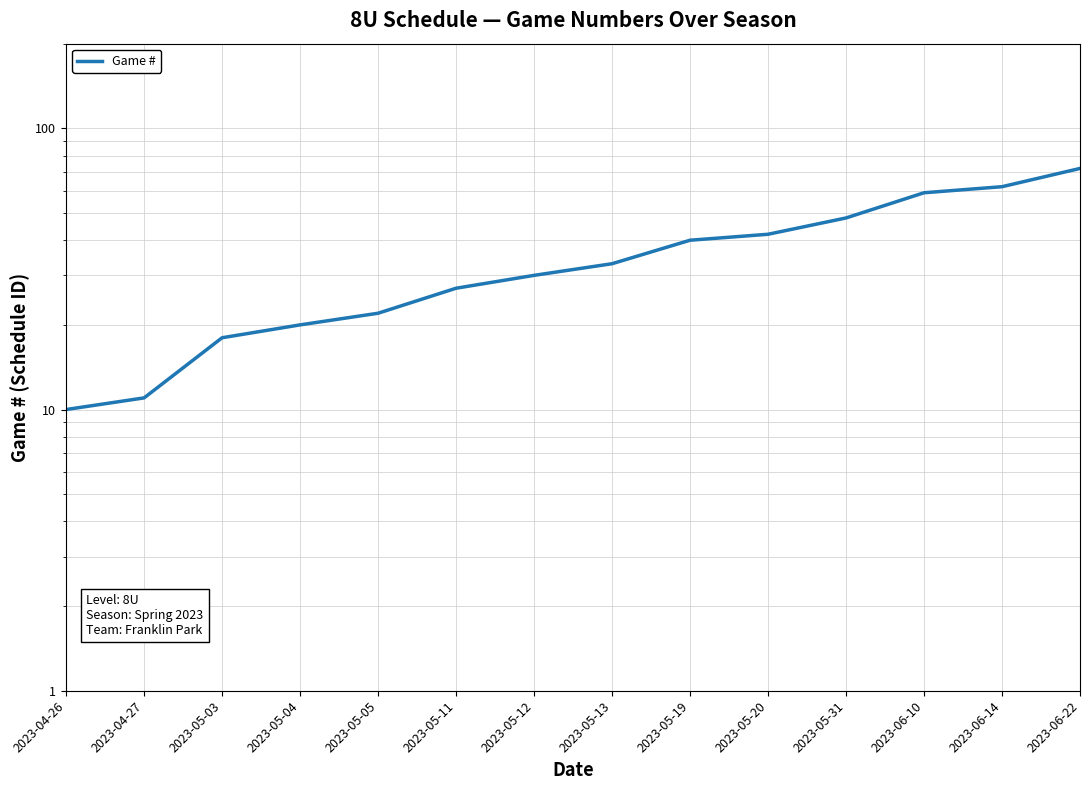

At which category does the chart reach its minimum across all series?

2023-04-26